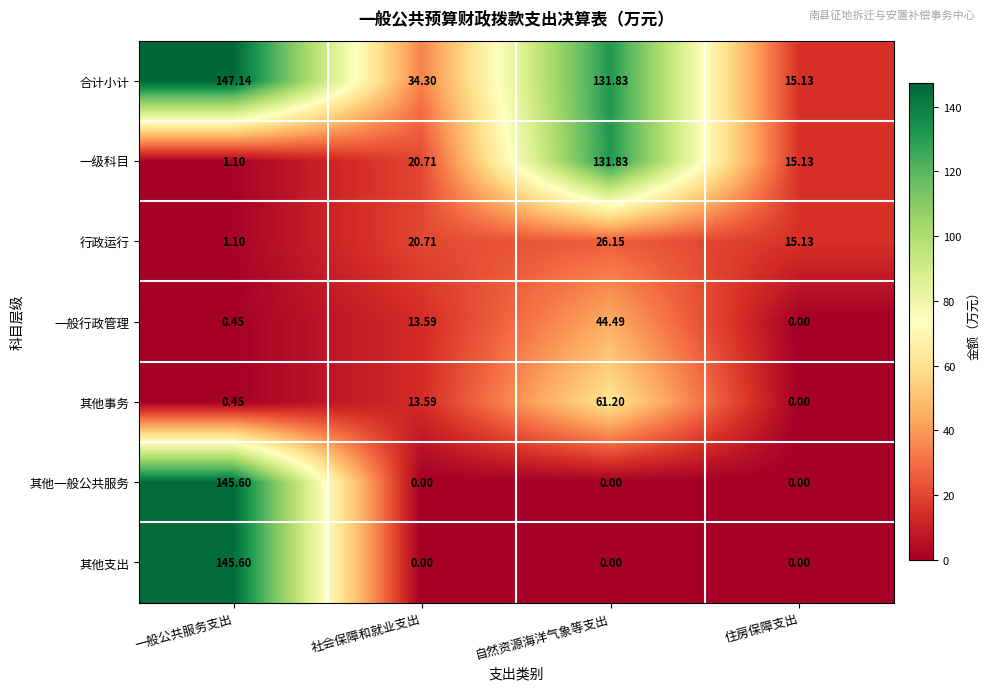

At which label does 其他支出 reach its peak?

一般公共服务支出